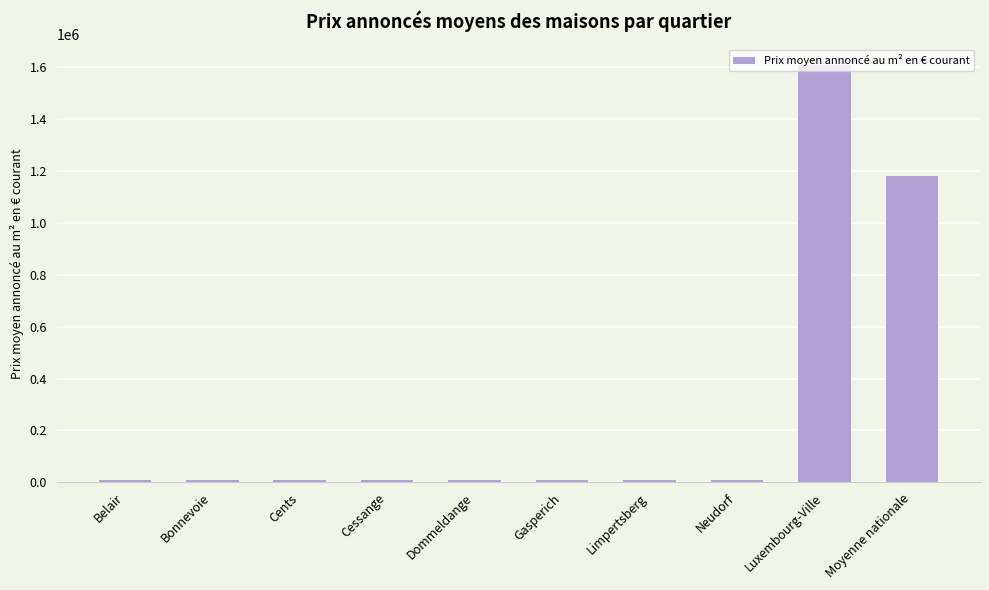

What is the minimum value shown in the chart?

8338.5